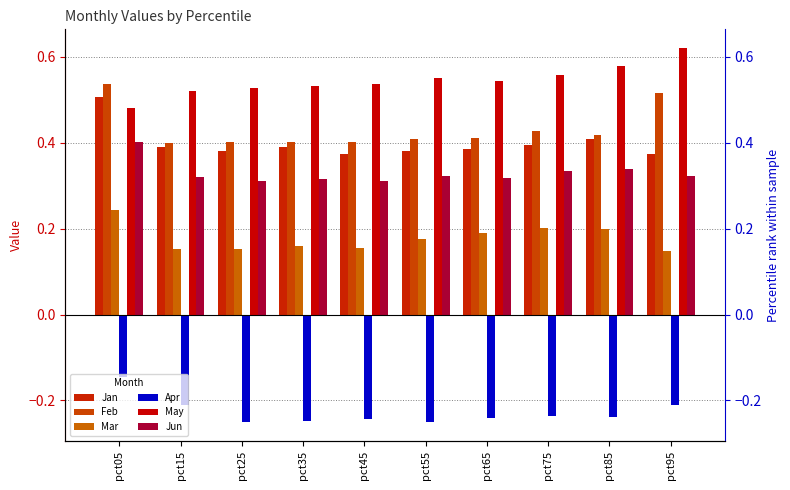

How many groups of bars are there?

10